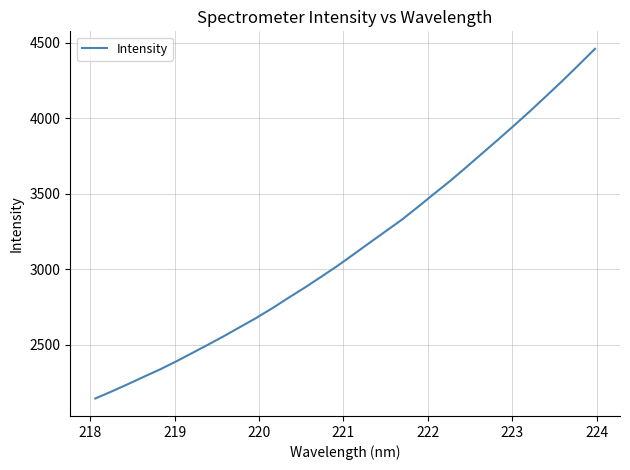

What is the difference between the maximum and minimum values?

2316.6